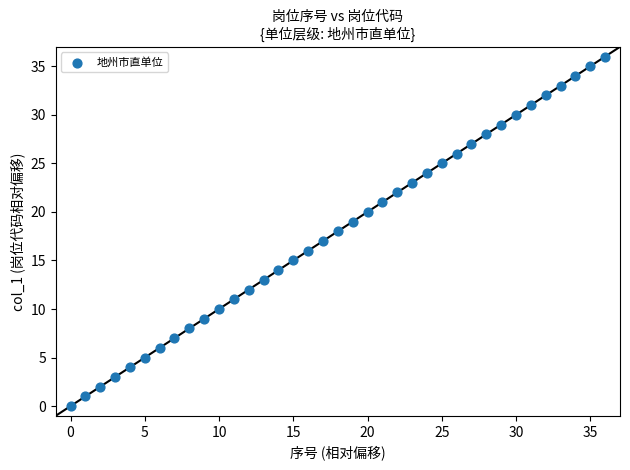

What is the range of Y values (max minus min)?

36